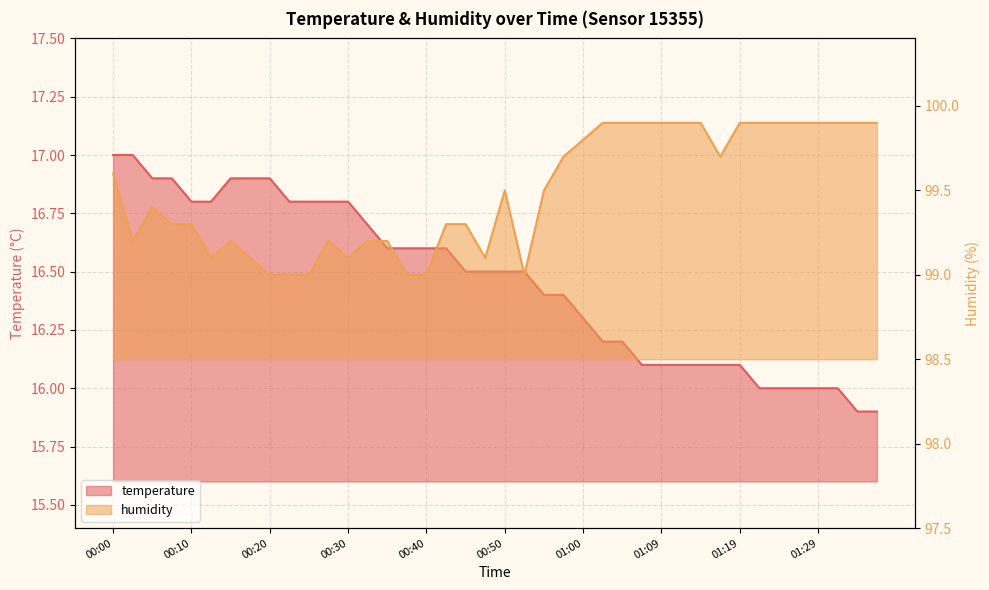

What is the difference between the highest and lowest values at 01:14?

83.8